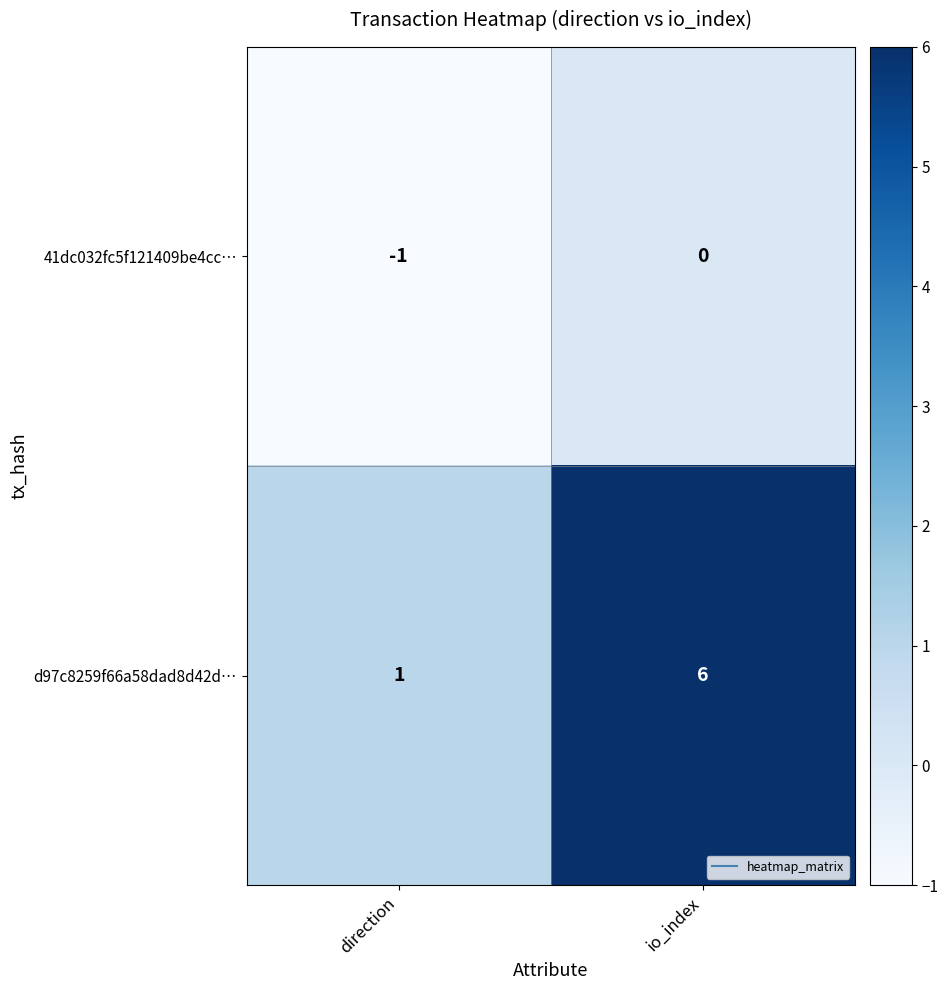

The value of d97c8259f66a58dad8d42d… at io_index is 9. True or false?

False